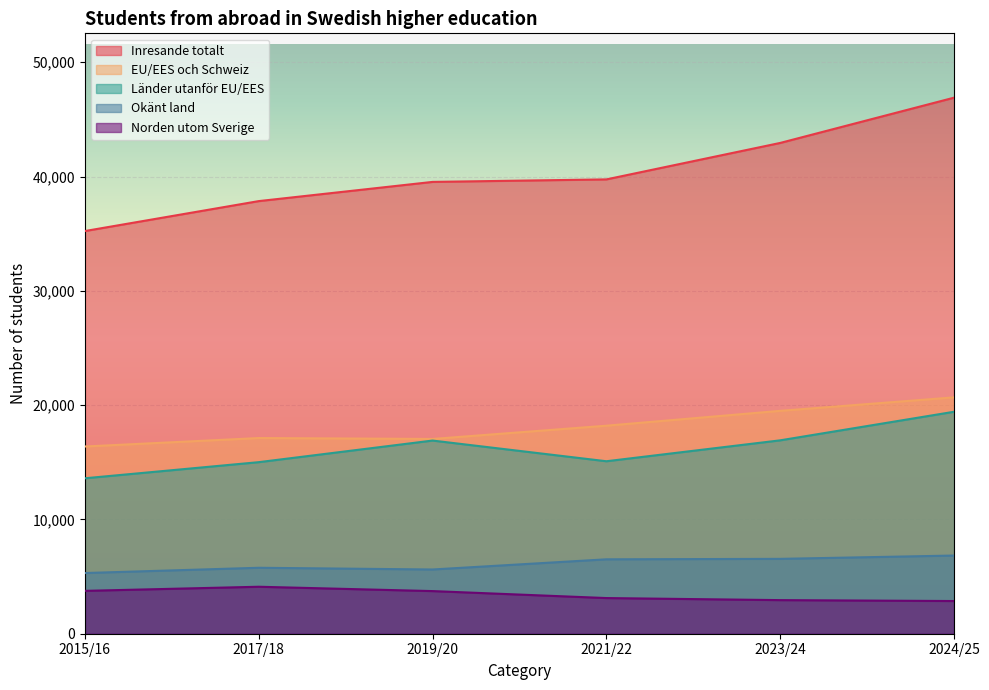

Rank the series at Länder utanför EU/EES from highest to lowest value.

2024/25, 2023/24, 2019/20, 2021/22, 2017/18, 2015/16